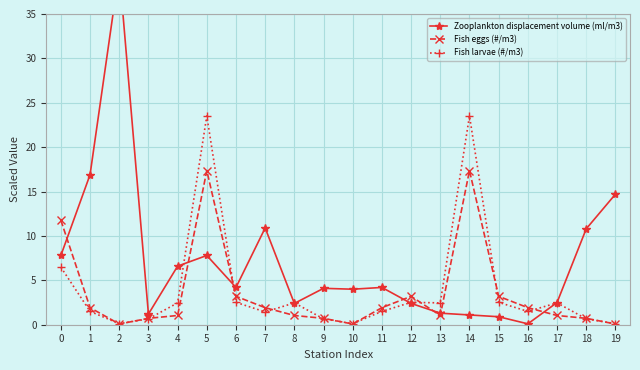

What is the average value of the Zooplankton displacement volume (ml/m3) series?

7.2